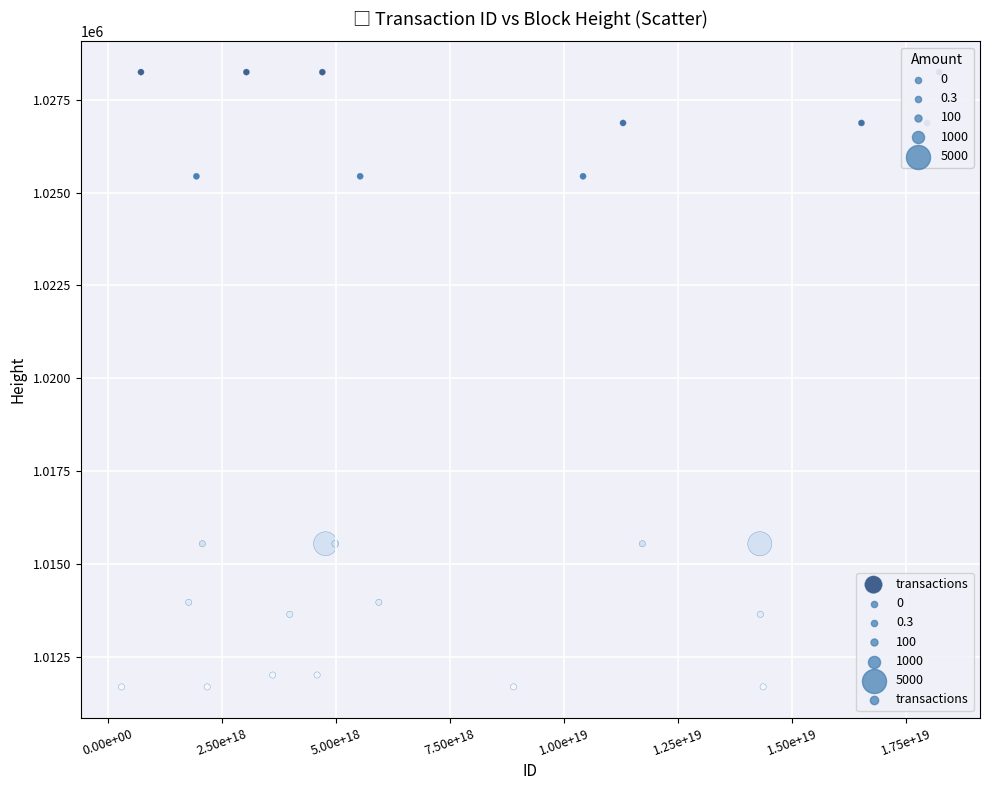

What is the range of X values (max minus min)?

17934369826525024256